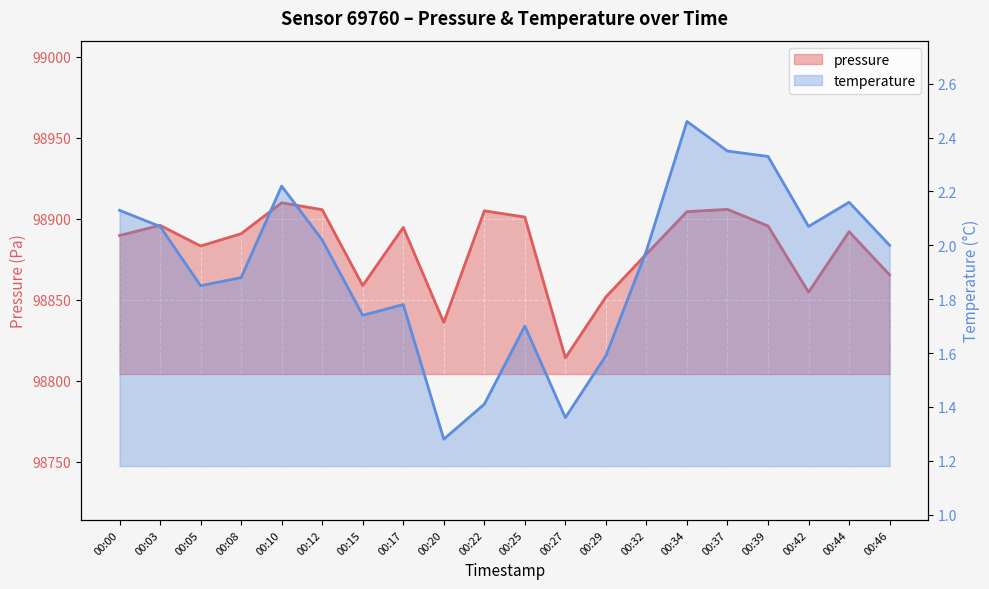

How many categories are shown in the chart?

20